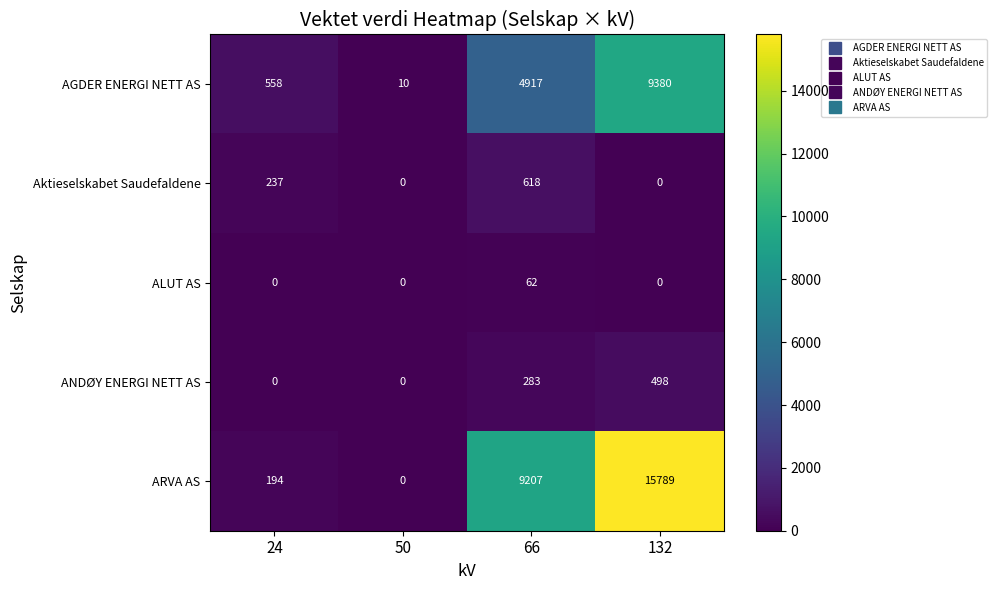

Where is AGDER ENERGI NETT AS nearest to the value 4695?

66